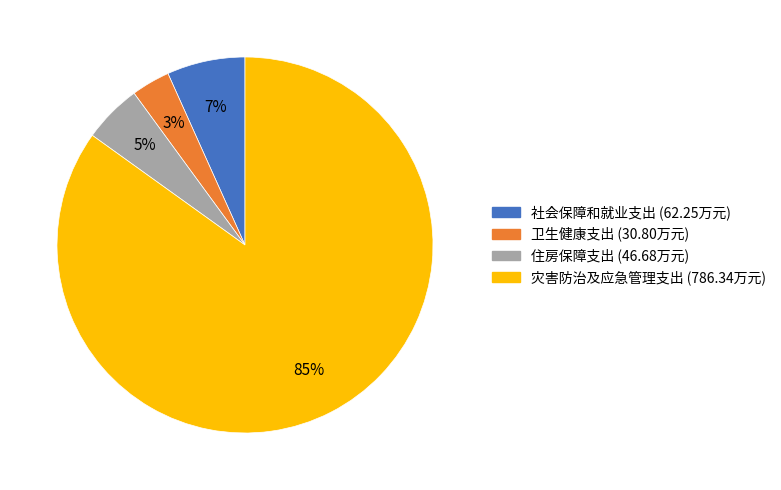

Rank the categories by value from lowest to highest.

卫生健康支出, 住房保障支出, 社会保障和就业支出, 灾害防治及应急管理支出